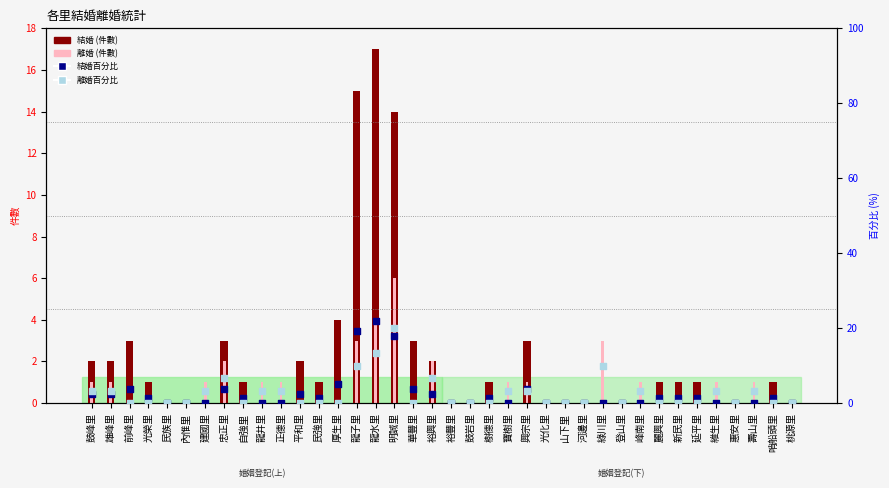

At which category is the sum across all series the highest?

明誠里